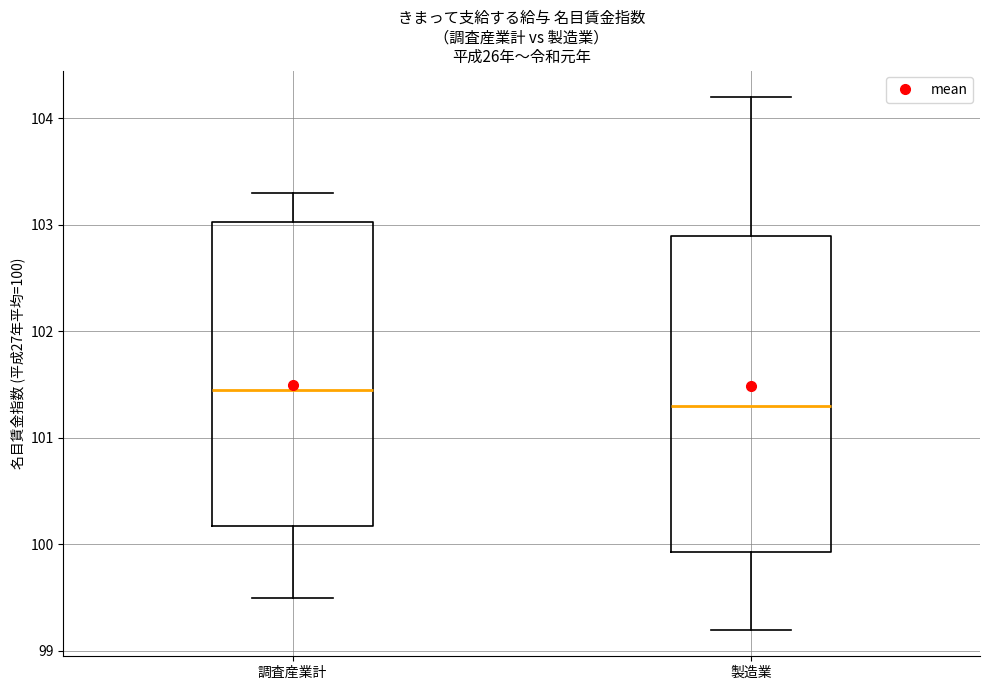

Reading left to right, read every box against the y-axis: the position of its median line, the range the box covers, and the ends of its whiskers. The values are not printed on the chart, so give them approximately, as read against the axis.

調査産業計: median 101.5, box 100.2 to 103.0, whiskers 99.5 to 103.3
製造業: median 101.3, box 99.9 to 102.9, whiskers 99.2 to 104.2